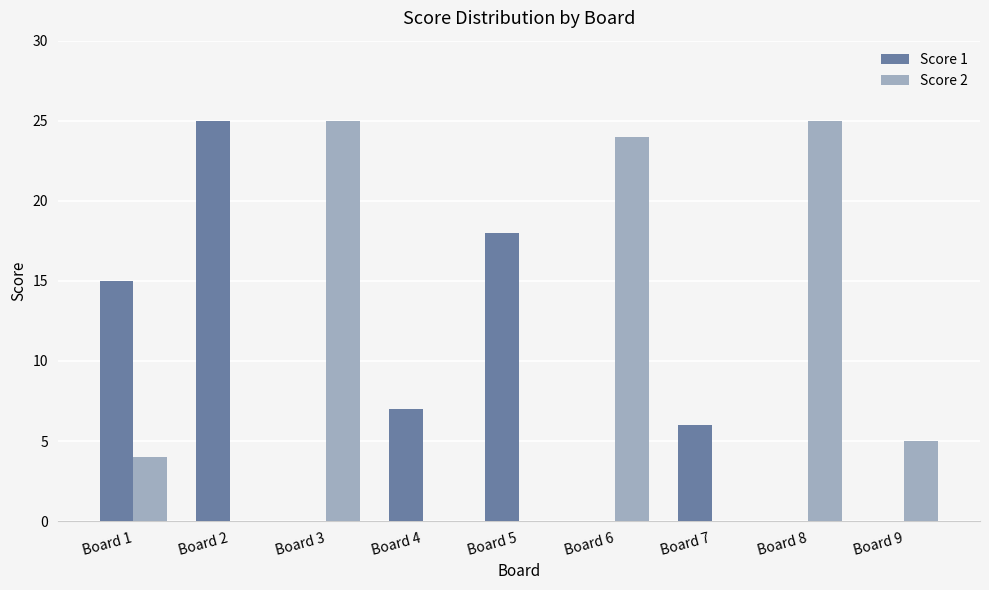

Reading right to left, list all the values displayed in this chart.

Score 1: 0	0	6	0	18	7	0	25	15
Score 2: 5	25	0	24	0	0	25	0	4